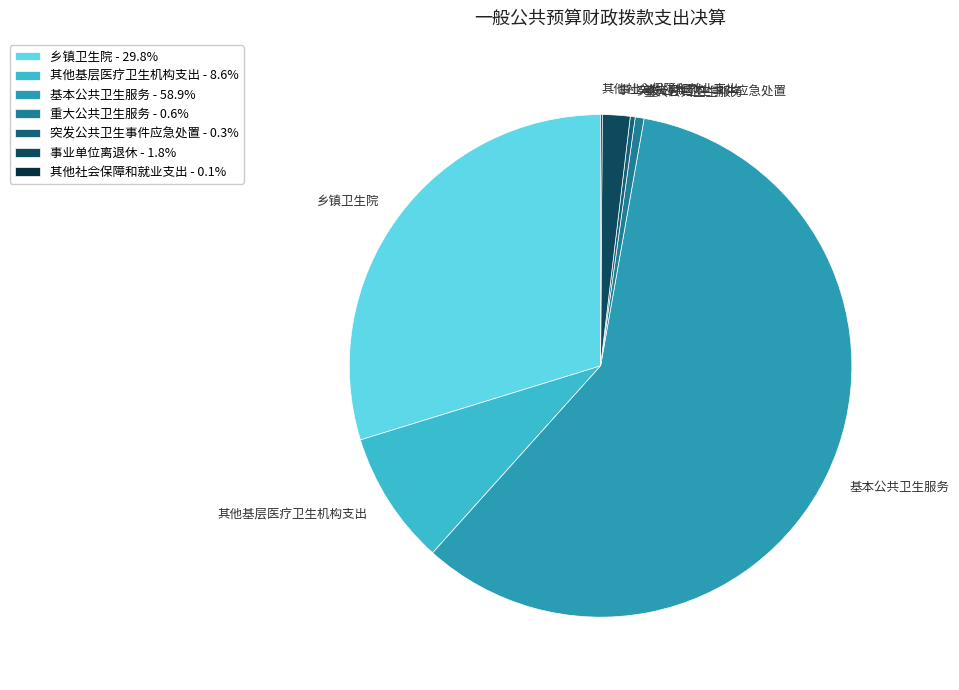

Which has a higher value, 事业单位离退休 or 其他基层医疗卫生机构支出?

其他基层医疗卫生机构支出